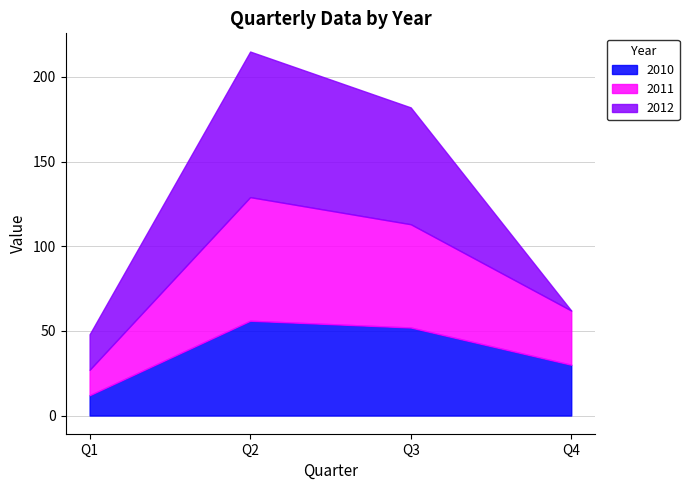

What value does the 2012 series have at Q2?

86